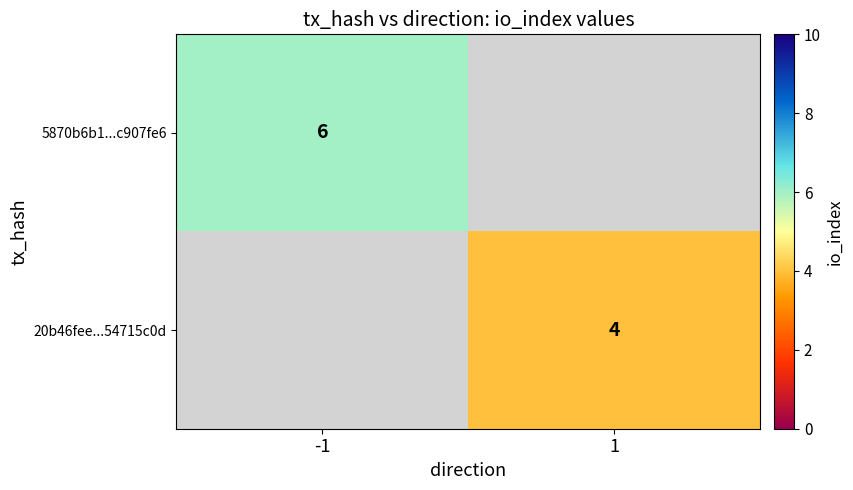

The value of 5870b6b1...c907fe6 at -1 is 6. True or false?

True